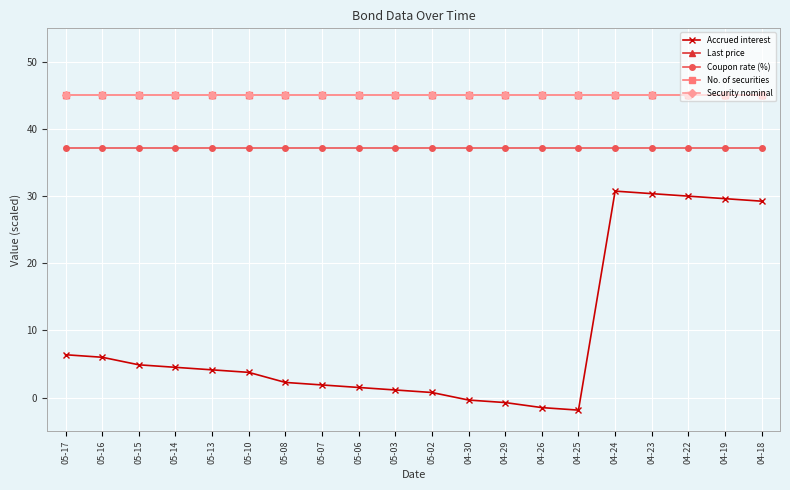

Which category has the highest value in the Accrued interest series?

04-24